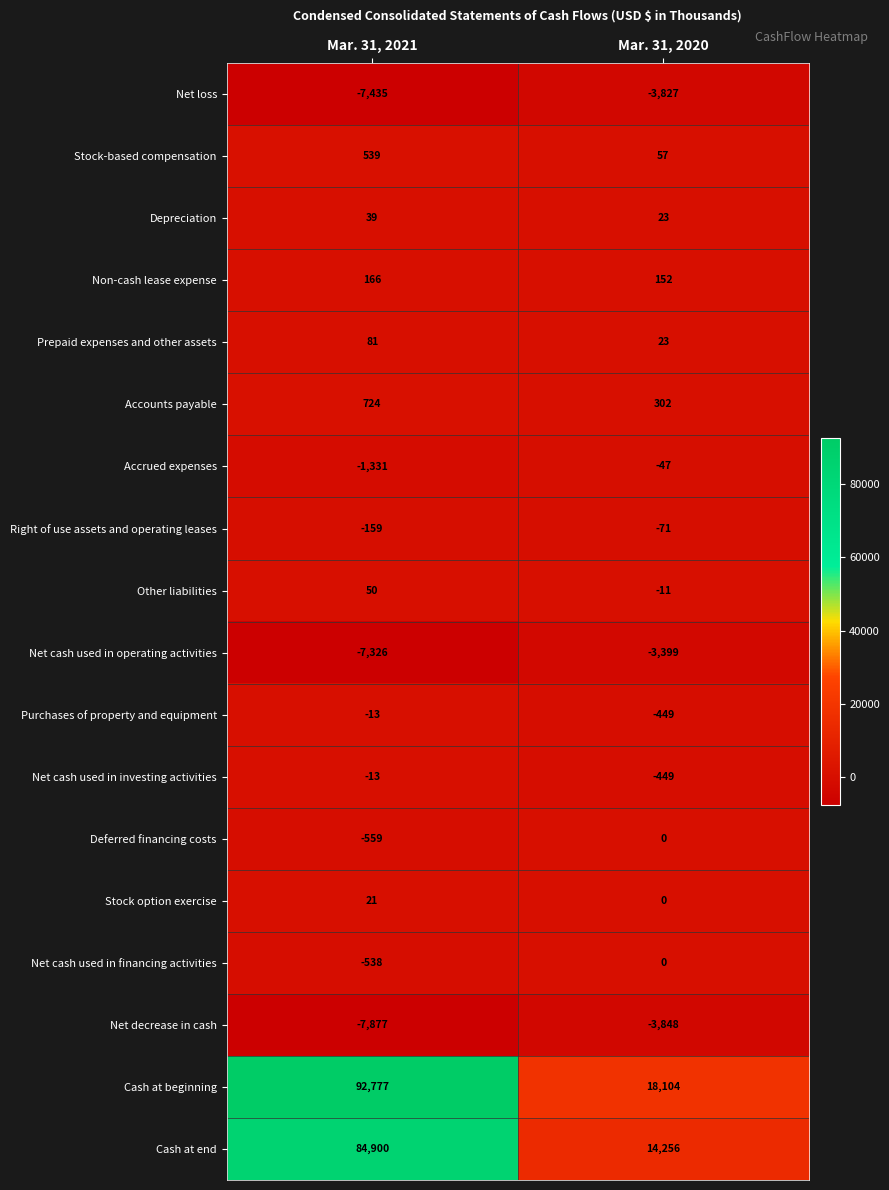

The Non-cash lease expense series shows 152 at Mar. 31, 2020. True or false?

True